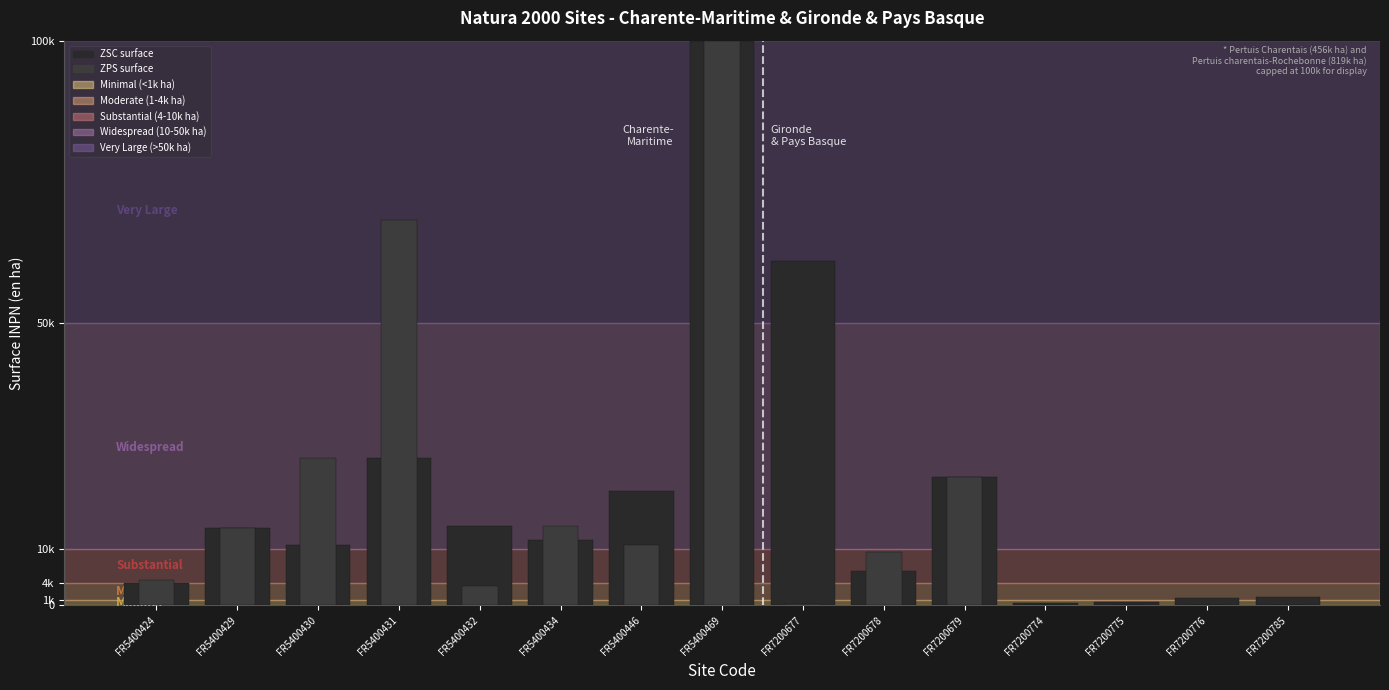

Reading left to right, what are all the values shown in this chart?

ZSC: FR5400424=3892.6	FR5400429=13604.6	FR5400430=10722.7	FR5400431=26140.9	FR5400432=14007.0	FR5400434=11564.6	FR5400446=20325.7	FR5400469=100000.0	FR7200677=61024.2	FR7200678=6002.4	FR7200679=22658.3	FR7200774=341.5	FR7200775=640.5	FR7200776=1362.5	FR7200785=1459.4
ZPS: FR5400424=4464.1	FR5400429=13604.9	FR5400430=26140.9	FR5400431=68196.8	FR5400432=3328.9	FR5400434=14007.4	FR5400446=10722.2	FR5400469=100000.0	FR7200677=244.0	FR7200678=9449.1	FR7200679=22658.7	FR7200774=0.0	FR7200775=0.0	FR7200776=0.0	FR7200785=0.0